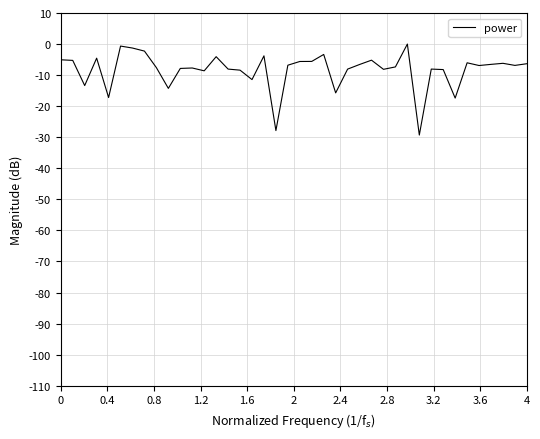

What is the minimum value shown in the chart?

-29.3